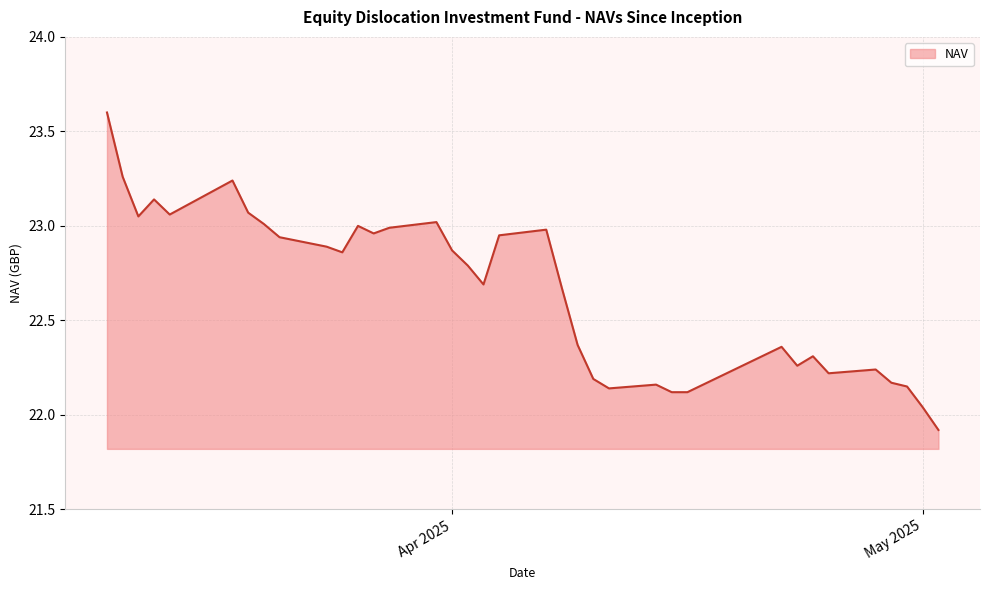

What is the minimum value shown in the chart?

21.9